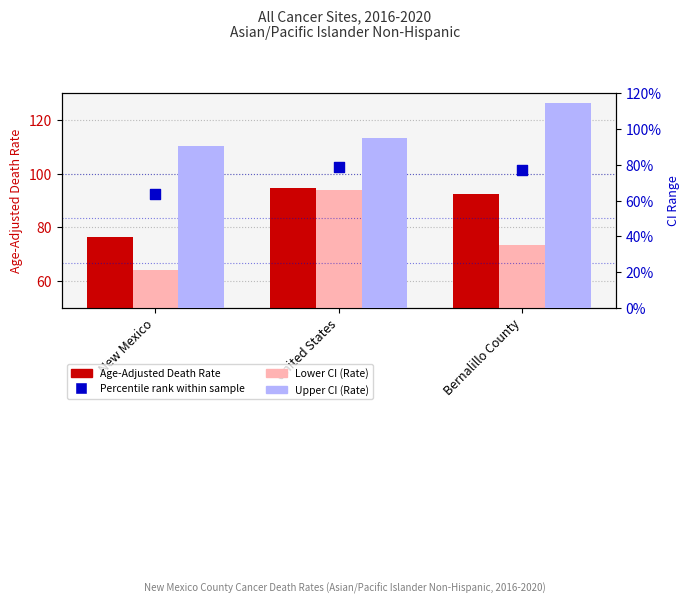

Which series has the widest spread of Y values?

Lower CI (Rate)